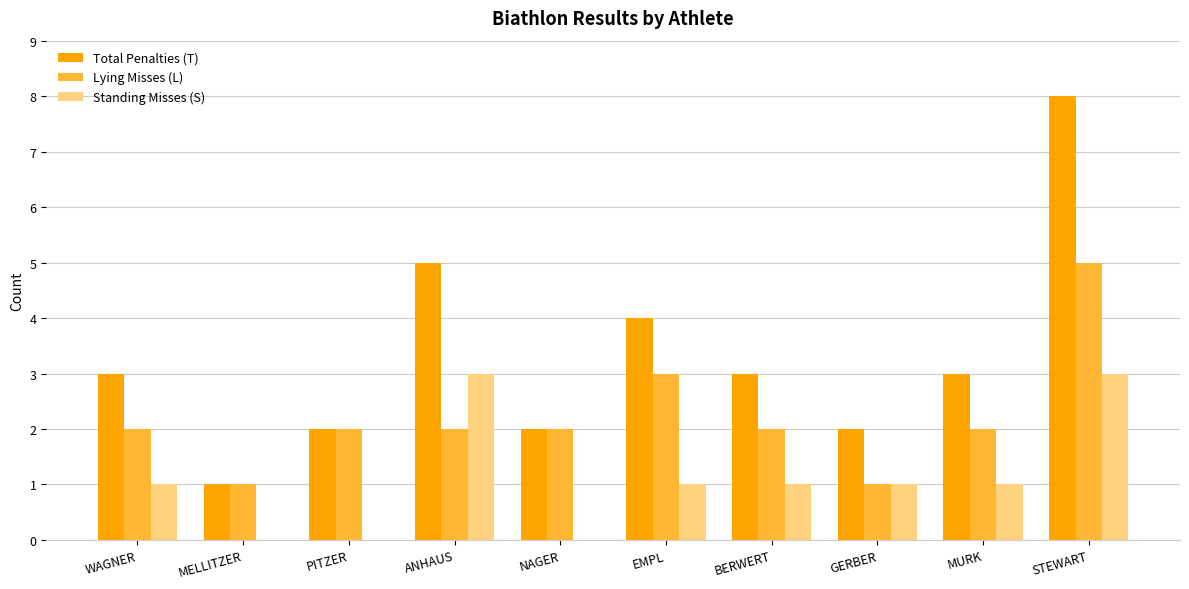

Is the value of Standing Misses (S) at MURK greater than the value of Total Penalties (T) at STEWART?

No